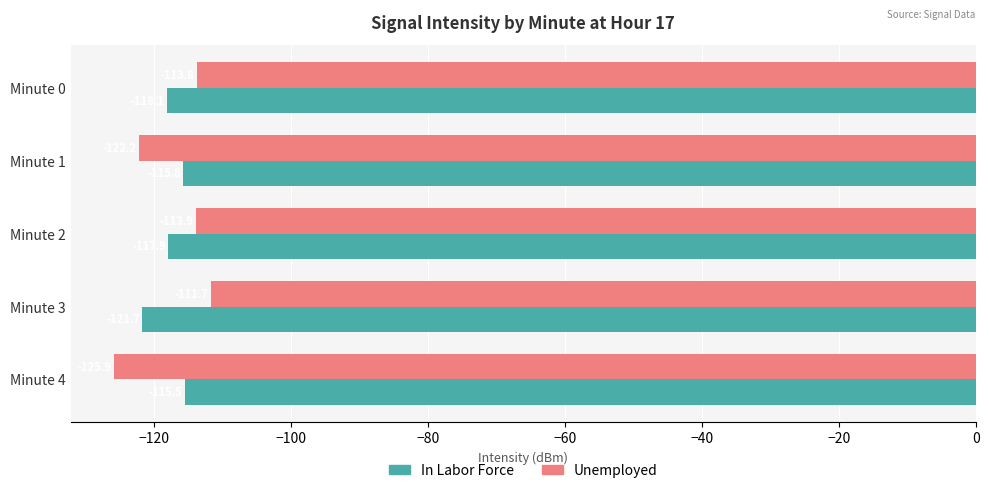

What is the spread (max minus min) of values at Minute 3?

10.0